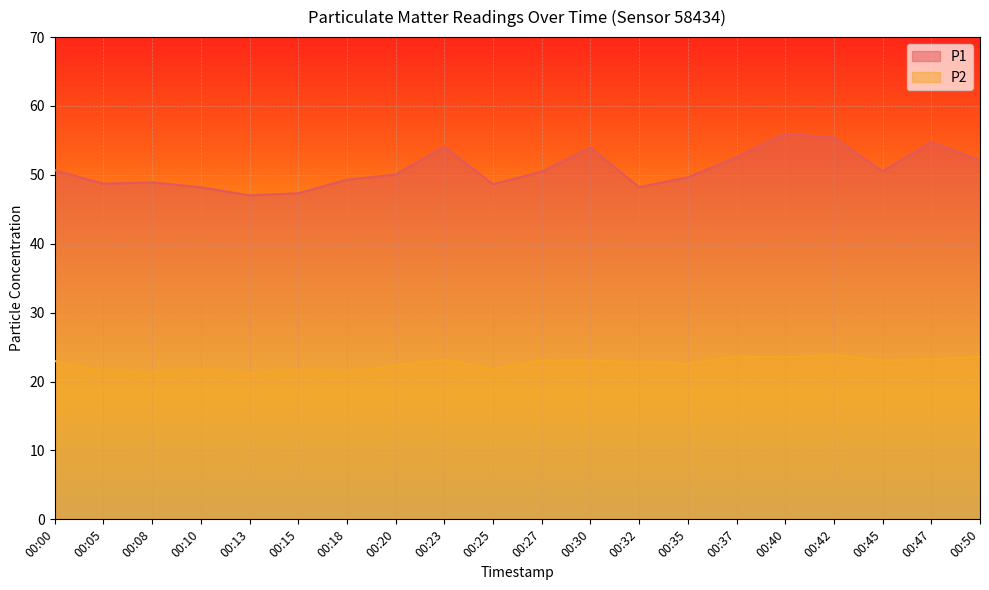

Does the chart display data point markers on the line(s)?

No